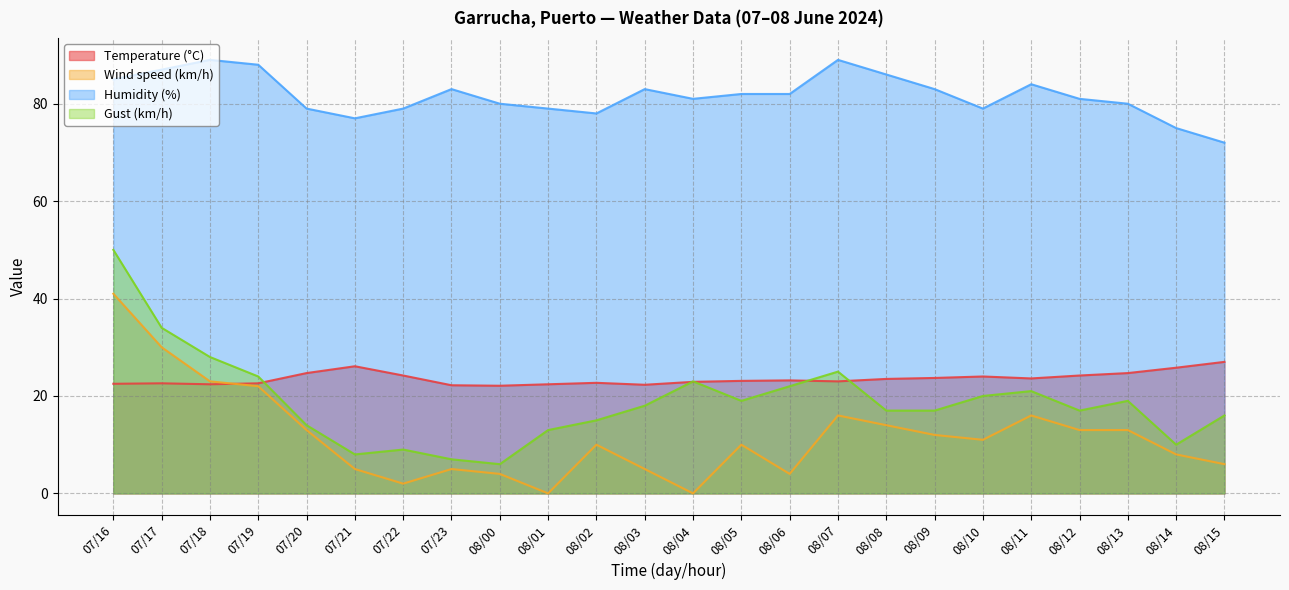

What is the value of the Humidity (%) point at the 2nd from the left?

87.0